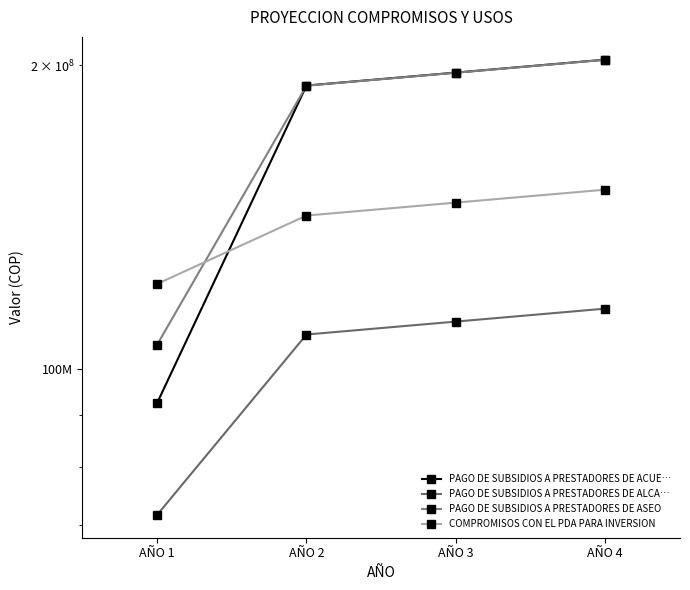

True or false: PAGO DE SUBSIDIOS A PRESTADORES DE ALCA… has more than 0 interior local peaks.

False